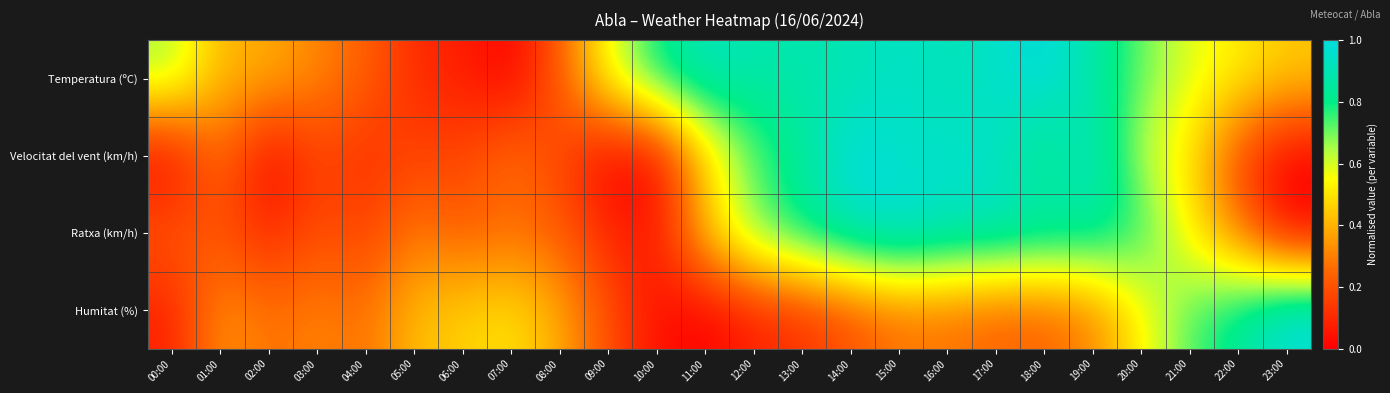

Which has a higher value, 14:00 or 13:00?

14:00